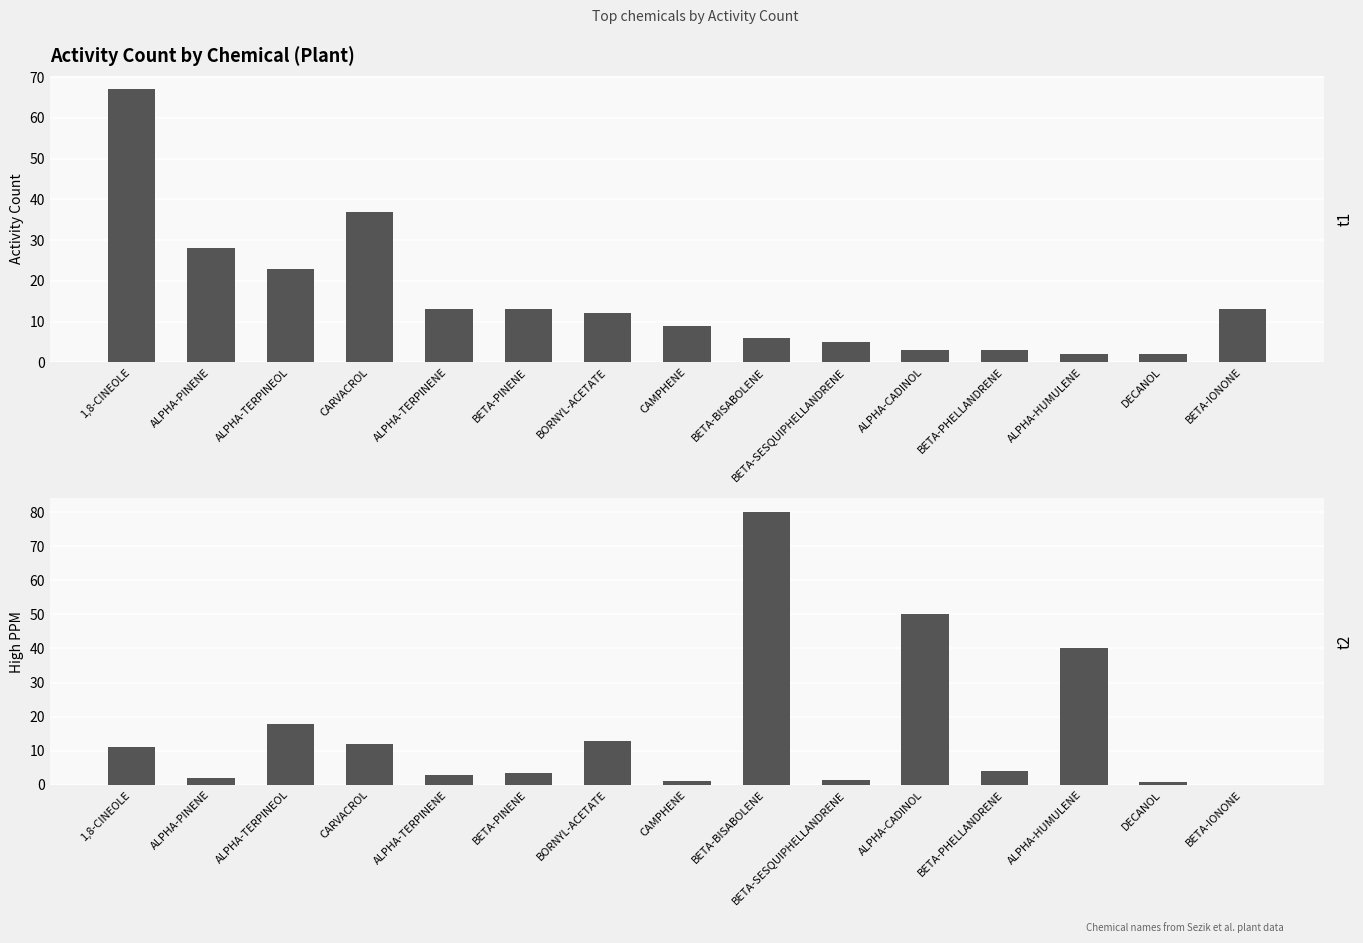

Reading left to right, what are all the values shown in this chart?

Activity Count: 67.0	28.0	23.0	37.0	13.0	13.0	12.0	9.0	6.0	5.0	3.0	3.0	2.0	2.0	13.0
High PPM: 11.0	2.0	18.0	12.0	3.0	3.5	13.0	1.0	80.0	1.5	50.0	4.0	40.0	0.9	0.0